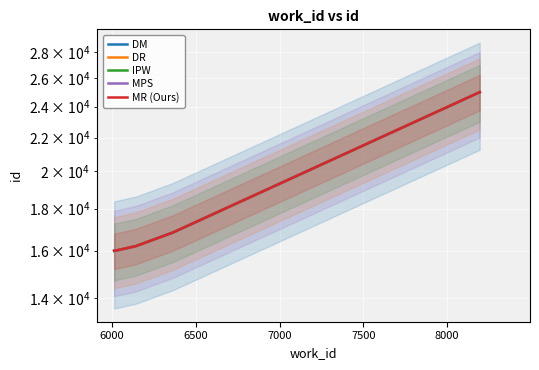

Between 7500 and 8000, which is larger?

8000